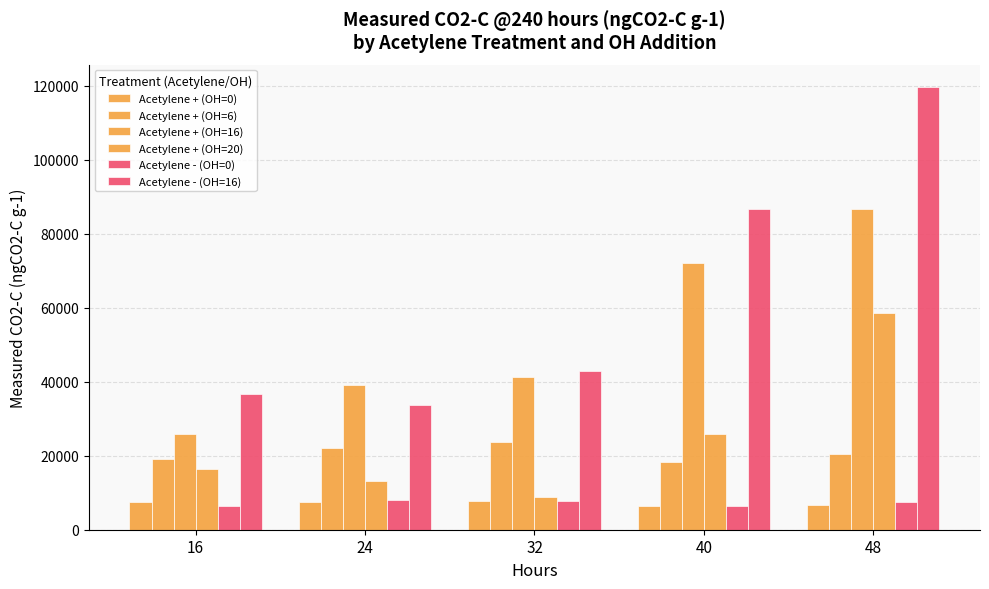

The value of Acetylene - (OH=16) at 32 is 15879.2. True or false?

False